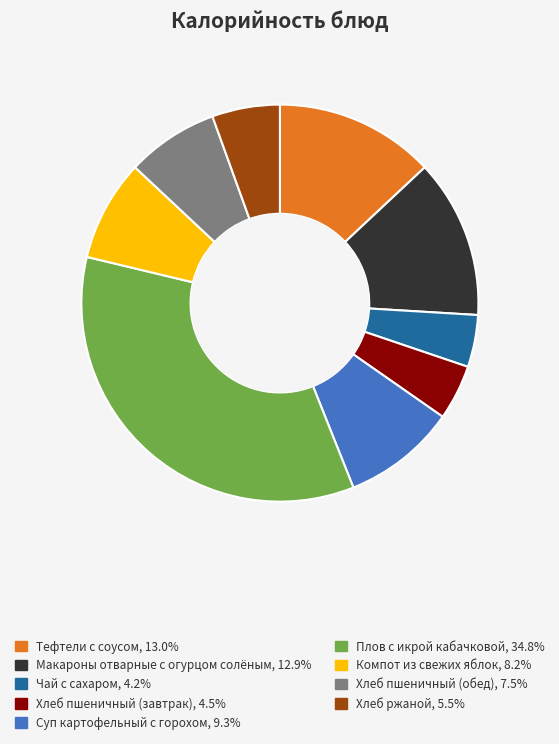

Do Макароны отварные с огурцом солёным and Хлеб ржаной together represent more than half of the pie?

No